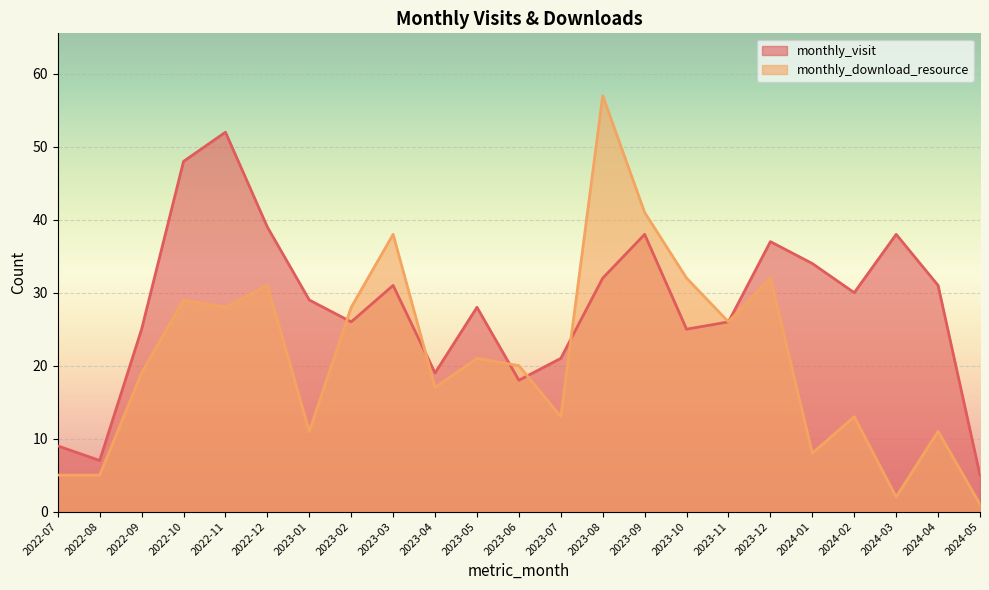

Reading left to right, list all the values displayed in this chart.

monthly_visit: 2022-07=9	2022-08=7	2022-09=25	2022-10=48	2022-11=52	2022-12=39	2023-01=29	2023-02=26	2023-03=31	2023-04=19	2023-05=28	2023-06=18	2023-07=21	2023-08=32	2023-09=38	2023-10=25	2023-11=26	2023-12=37	2024-01=34	2024-02=30	2024-03=38	2024-04=31	2024-05=5
monthly_download_resource: 2022-07=5	2022-08=5	2022-09=19	2022-10=29	2022-11=28	2022-12=31	2023-01=11	2023-02=28	2023-03=38	2023-04=17	2023-05=21	2023-06=20	2023-07=13	2023-08=57	2023-09=41	2023-10=32	2023-11=26	2023-12=32	2024-01=8	2024-02=13	2024-03=2	2024-04=11	2024-05=1